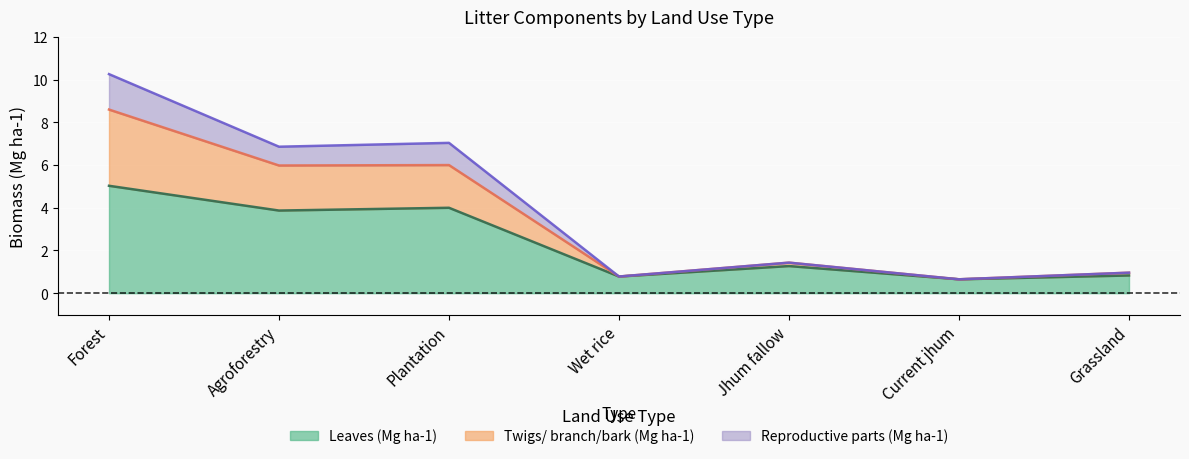

Where is Twigs/ branch/bark (Mg ha-1) nearest to the value 5?

Agroforestry